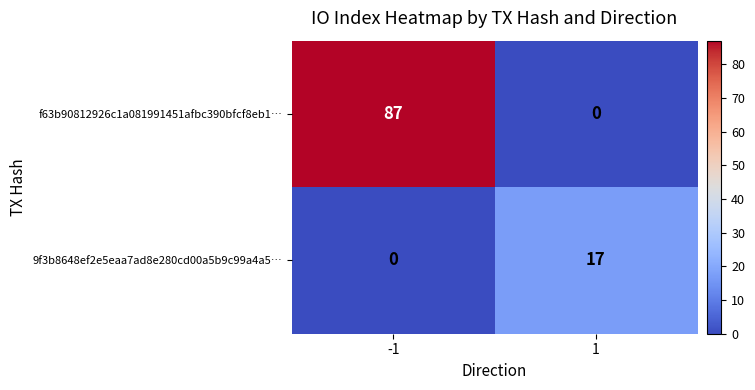

The 9f3b8648ef2e5eaa7ad8e280cd00a5b9c99a4a5… series shows 0 at -1. True or false?

True